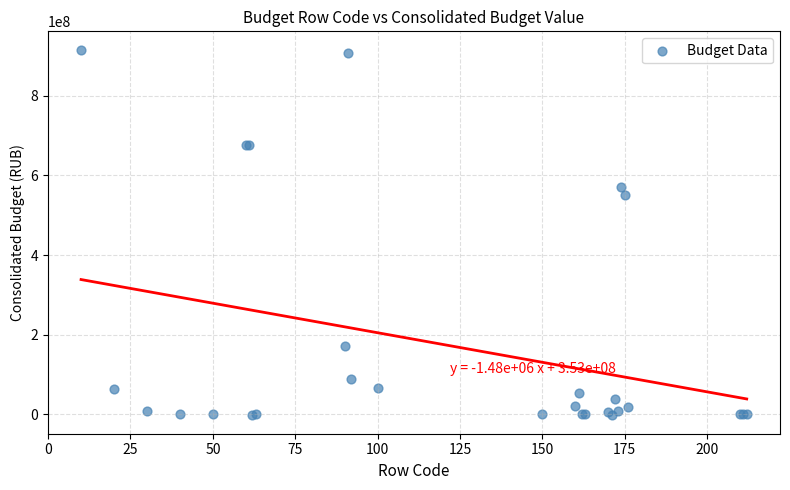

What Y value in the scatter plot is closest to 456480991?

551106016.9